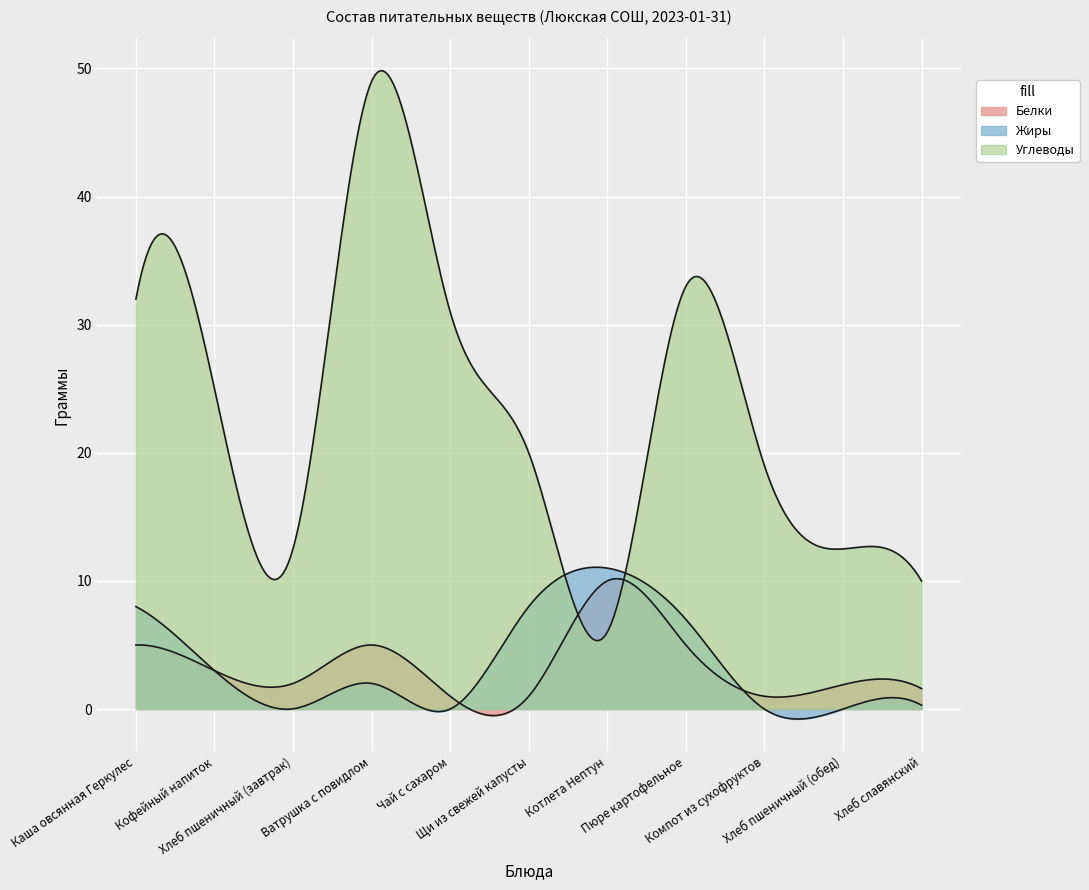

Is the value of Жиры at Котлета Нептун greater than the value of Углеводы at Хлеб славянский?

Yes